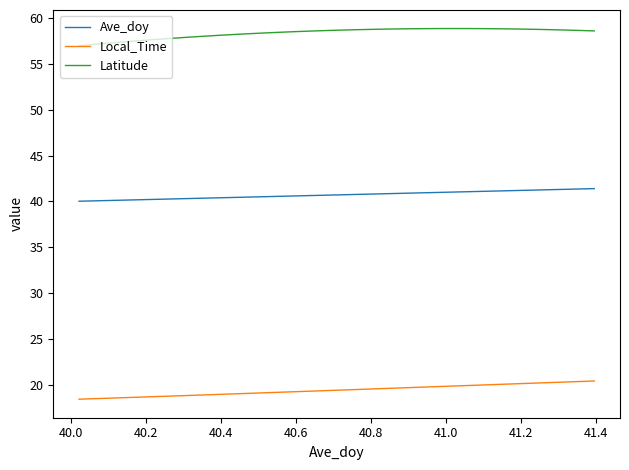

What is the greatest value displayed?

58.8